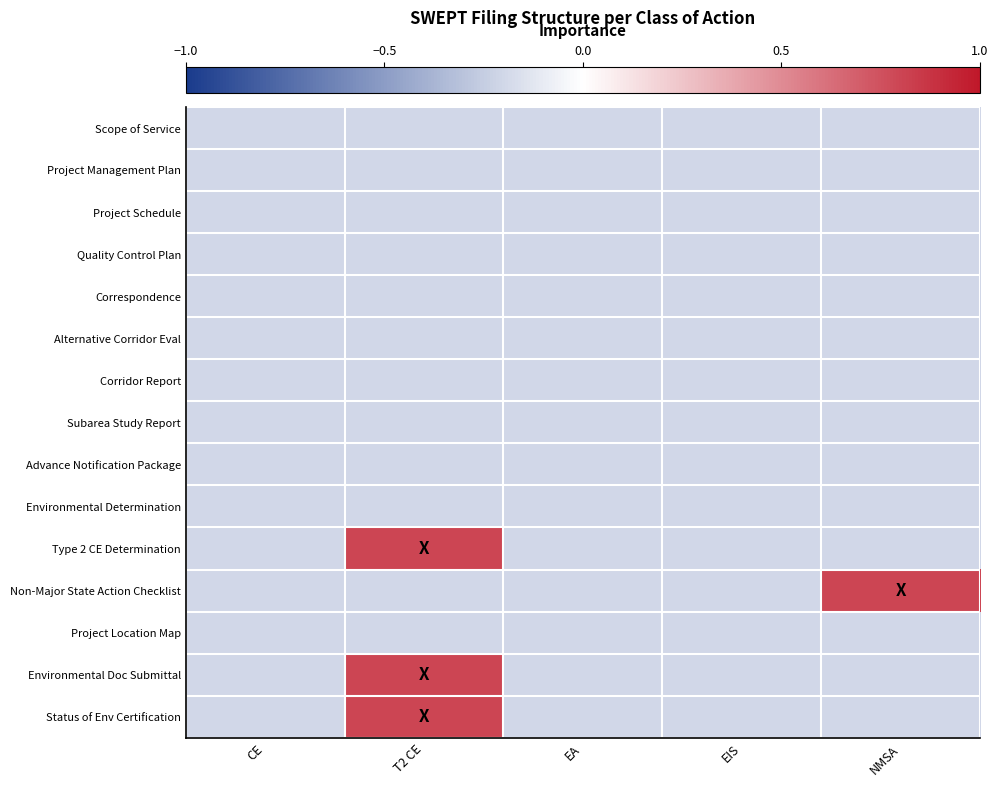

How many series are shown in this chart?

15